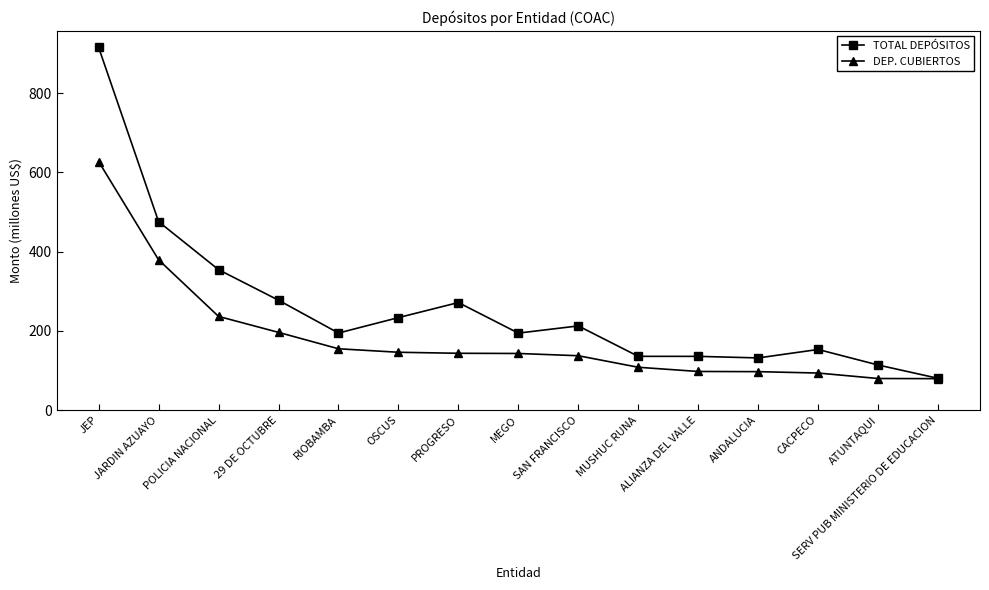

What value does the TOTAL DEPÓSITOS series have at MUSHUC RUNA?

135.6